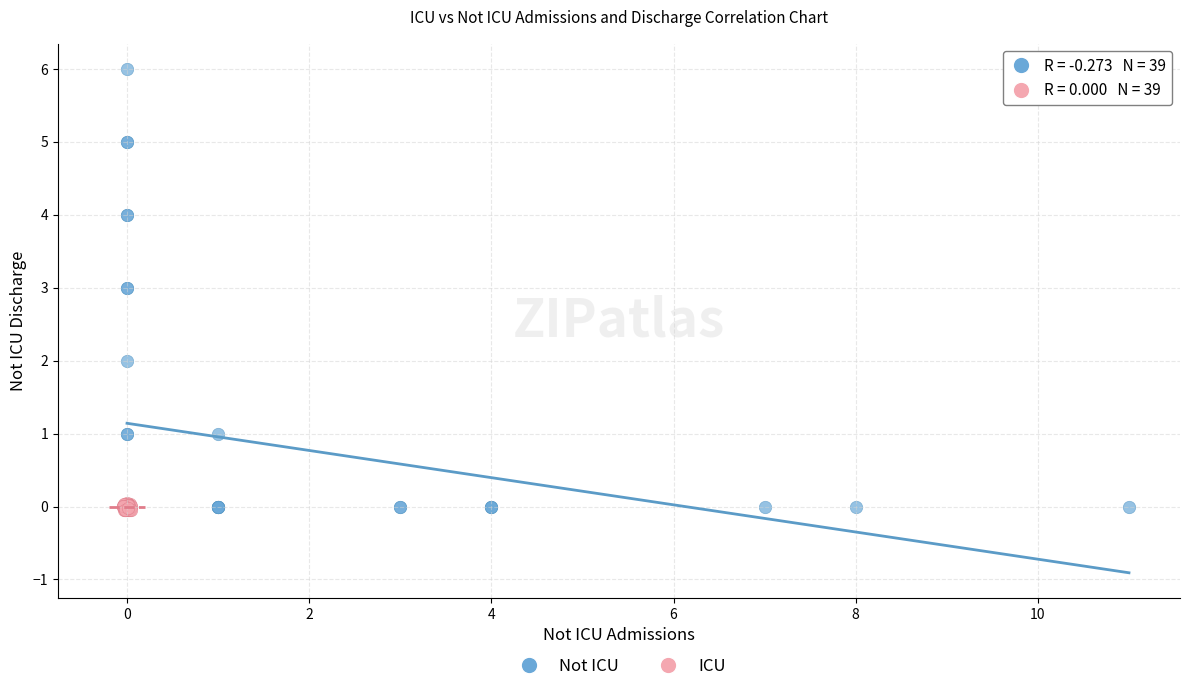

Which series has the widest spread of Y values?

Not ICU